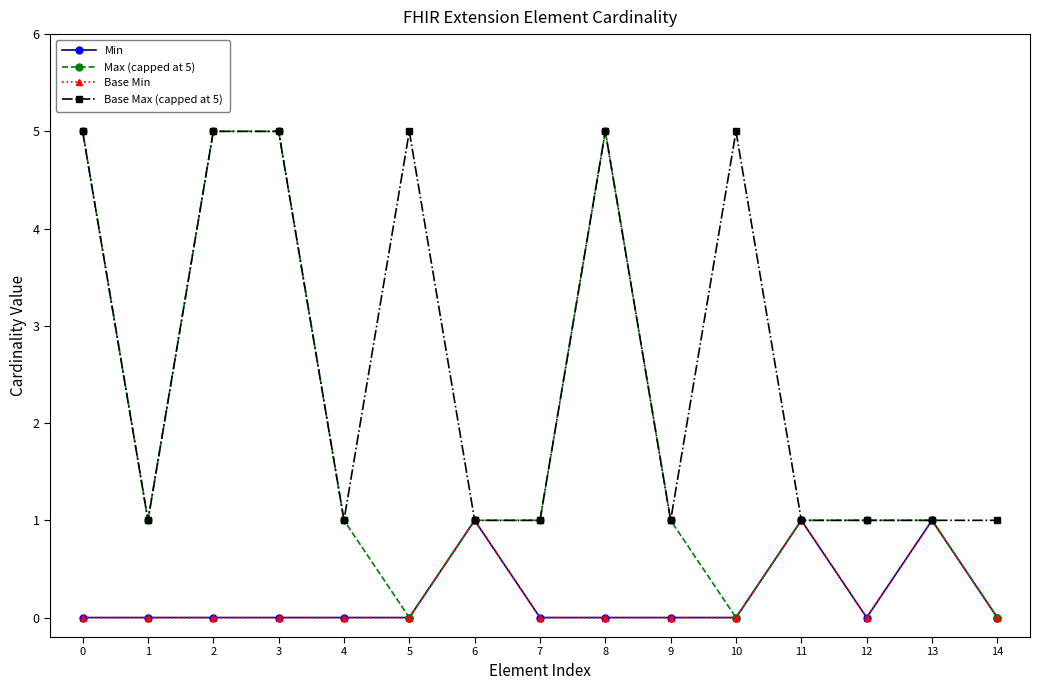

Rank the categories by Max (capped at 5) value from lowest to highest.

5, 10, 14, 1, 4, 6, 7, 9, 11, 12, 13, 0, 2, 3, 8